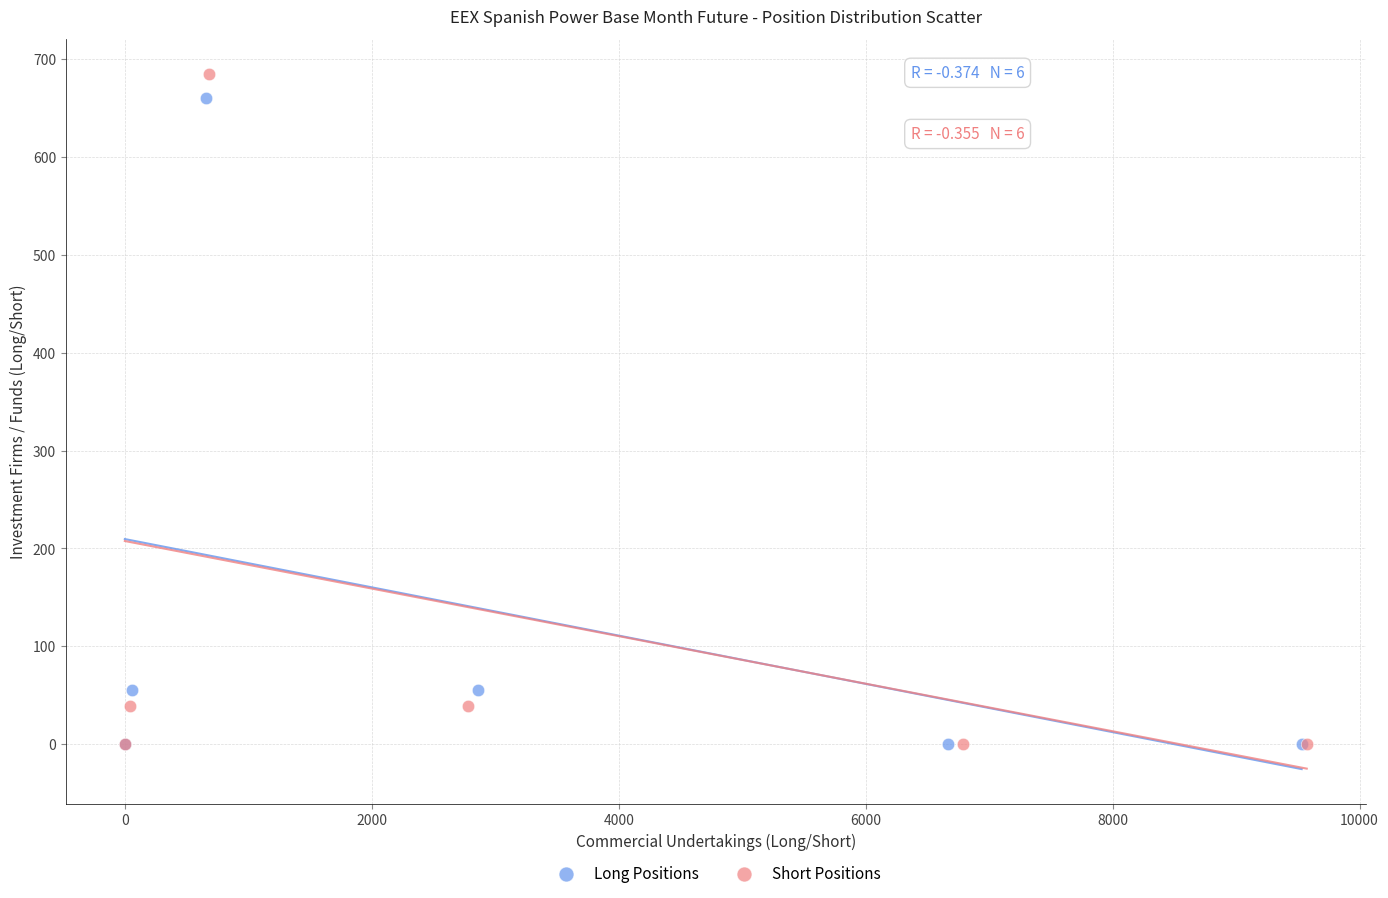

Which series contains the highest Y value?

Short Positions